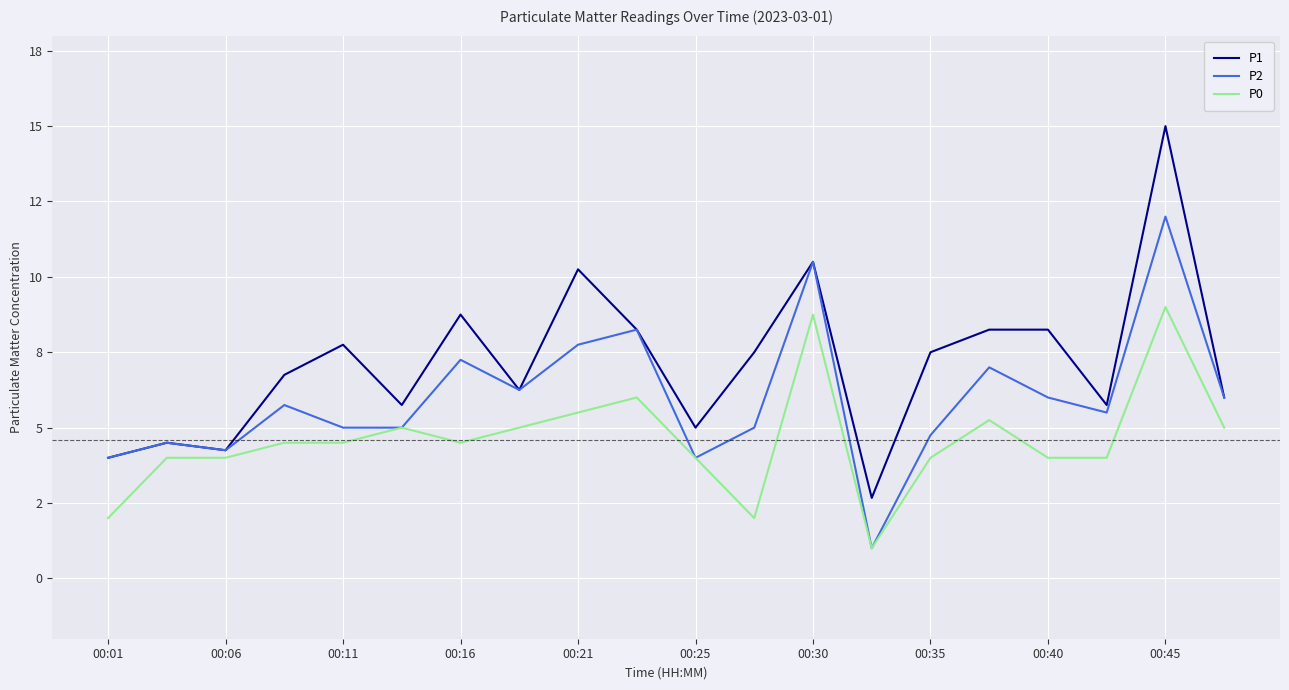

Rank the series by their average value, from lowest to highest.

P0, P2, P1